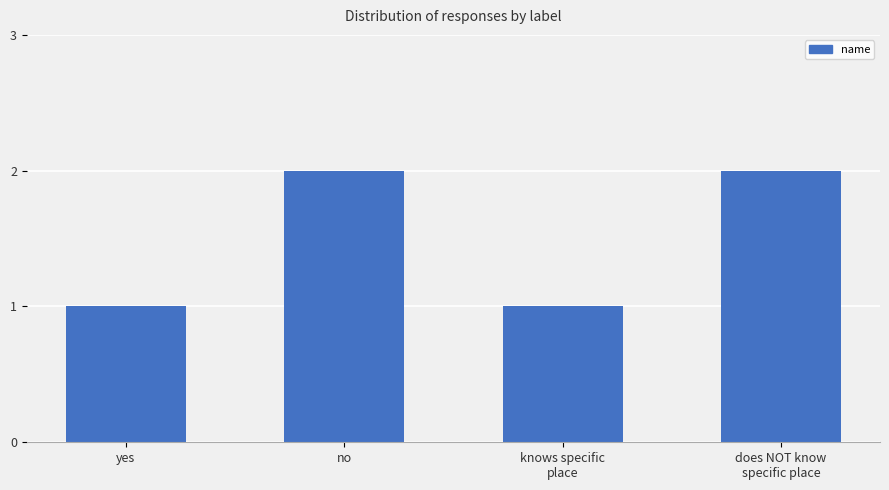

How many bars are there in total?

4